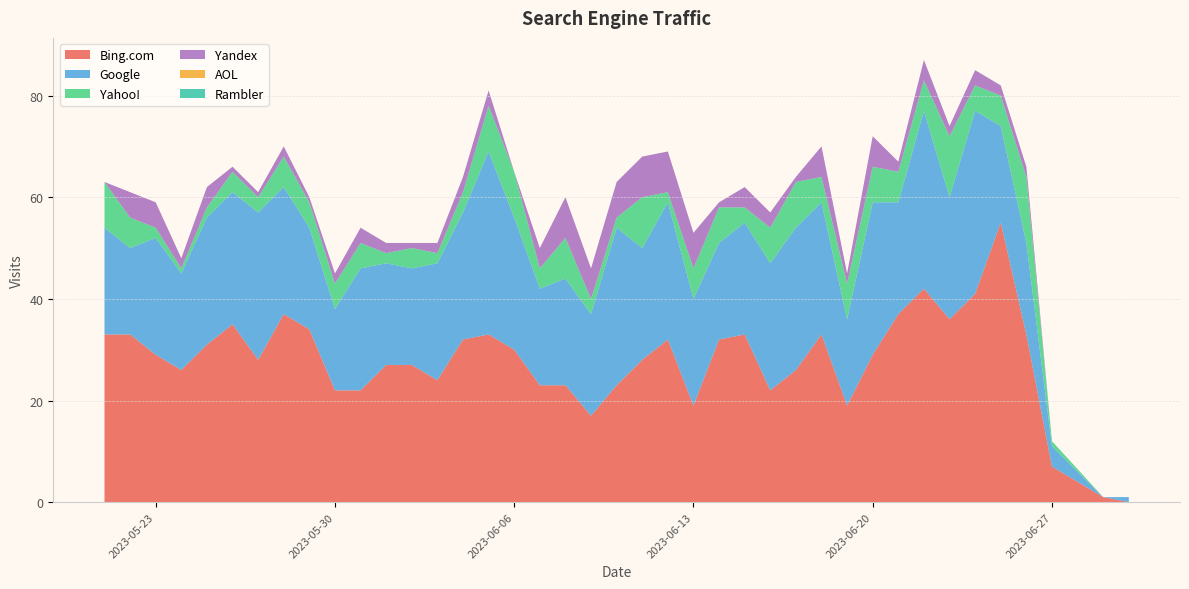

Reading left to right, transcribe all the data shown in this chart.

Bing.com: 2023-06-30=0	2023-06-29=1	2023-06-27=7	2023-06-26=33	2023-06-25=55	2023-06-24=41	2023-06-23=36	2023-06-22=42	2023-06-21=37	2023-06-20=29	2023-06-19=19	2023-06-18=33	2023-06-17=26	2023-06-16=22	2023-06-15=33	2023-06-14=32	2023-06-13=19	2023-06-12=32	2023-06-11=28	2023-06-10=23	2023-06-09=17	2023-06-08=23	2023-06-07=23	2023-06-06=30	2023-06-05=33	2023-06-04=32	2023-06-03=24	2023-06-02=27	2023-06-01=27	2023-05-31=22	2023-05-30=22	2023-05-29=34	2023-05-28=37	2023-05-27=28	2023-05-26=35	2023-05-25=31	2023-05-24=26	2023-05-23=29	2023-05-22=33	2023-05-21=33
Google: 2023-06-30=1	2023-06-29=0	2023-06-27=4	2023-06-26=18	2023-06-25=19	2023-06-24=36	2023-06-23=24	2023-06-22=35	2023-06-21=22	2023-06-20=30	2023-06-19=17	2023-06-18=26	2023-06-17=28	2023-06-16=25	2023-06-15=22	2023-06-14=19	2023-06-13=21	2023-06-12=27	2023-06-11=22	2023-06-10=31	2023-06-09=20	2023-06-08=21	2023-06-07=19	2023-06-06=26	2023-06-05=36	2023-06-04=25	2023-06-03=23	2023-06-02=19	2023-06-01=20	2023-05-31=24	2023-05-30=16	2023-05-29=20	2023-05-28=25	2023-05-27=29	2023-05-26=26	2023-05-25=25	2023-05-24=19	2023-05-23=23	2023-05-22=17	2023-05-21=21
Yahoo!: 2023-06-30=0	2023-06-29=0	2023-06-27=1	2023-06-26=13	2023-06-25=6	2023-06-24=5	2023-06-23=12	2023-06-22=6	2023-06-21=6	2023-06-20=7	2023-06-19=7	2023-06-18=5	2023-06-17=9	2023-06-16=7	2023-06-15=3	2023-06-14=7	2023-06-13=6	2023-06-12=2	2023-06-11=10	2023-06-10=2	2023-06-09=3	2023-06-08=8	2023-06-07=4	2023-06-06=9	2023-06-05=9	2023-06-04=4	2023-06-03=2	2023-06-02=4	2023-06-01=2	2023-05-31=5	2023-05-30=5	2023-05-29=5	2023-05-28=6	2023-05-27=3	2023-05-26=4	2023-05-25=2	2023-05-24=1	2023-05-23=2	2023-05-22=6	2023-05-21=9
Yandex: 2023-06-30=0	2023-06-29=0	2023-06-27=0	2023-06-26=2	2023-06-25=2	2023-06-24=3	2023-06-23=2	2023-06-22=4	2023-06-21=2	2023-06-20=6	2023-06-19=2	2023-06-18=6	2023-06-17=1	2023-06-16=3	2023-06-15=4	2023-06-14=1	2023-06-13=7	2023-06-12=8	2023-06-11=8	2023-06-10=7	2023-06-09=6	2023-06-08=8	2023-06-07=4	2023-06-06=0	2023-06-05=3	2023-06-04=3	2023-06-03=2	2023-06-02=1	2023-06-01=2	2023-05-31=3	2023-05-30=2	2023-05-29=1	2023-05-28=2	2023-05-27=1	2023-05-26=1	2023-05-25=4	2023-05-24=2	2023-05-23=5	2023-05-22=5	2023-05-21=0
AOL: 2023-06-30=0	2023-06-29=0	2023-06-27=0	2023-06-26=0	2023-06-25=0	2023-06-24=0	2023-06-23=0	2023-06-22=0	2023-06-21=0	2023-06-20=0	2023-06-19=0	2023-06-18=0	2023-06-17=0	2023-06-16=0	2023-06-15=0	2023-06-14=0	2023-06-13=0	2023-06-12=0	2023-06-11=0	2023-06-10=0	2023-06-09=0	2023-06-08=0	2023-06-07=0	2023-06-06=0	2023-06-05=0	2023-06-04=0	2023-06-03=0	2023-06-02=0	2023-06-01=0	2023-05-31=0	2023-05-30=0	2023-05-29=0	2023-05-28=0	2023-05-27=0	2023-05-26=0	2023-05-25=0	2023-05-24=0	2023-05-23=0	2023-05-22=0	2023-05-21=0
Rambler: 2023-06-30=0	2023-06-29=0	2023-06-27=0	2023-06-26=0	2023-06-25=0	2023-06-24=0	2023-06-23=0	2023-06-22=0	2023-06-21=0	2023-06-20=0	2023-06-19=0	2023-06-18=0	2023-06-17=0	2023-06-16=0	2023-06-15=0	2023-06-14=0	2023-06-13=0	2023-06-12=0	2023-06-11=0	2023-06-10=0	2023-06-09=0	2023-06-08=0	2023-06-07=0	2023-06-06=0	2023-06-05=0	2023-06-04=0	2023-06-03=0	2023-06-02=0	2023-06-01=0	2023-05-31=0	2023-05-30=0	2023-05-29=0	2023-05-28=0	2023-05-27=0	2023-05-26=0	2023-05-25=0	2023-05-24=0	2023-05-23=0	2023-05-22=0	2023-05-21=0